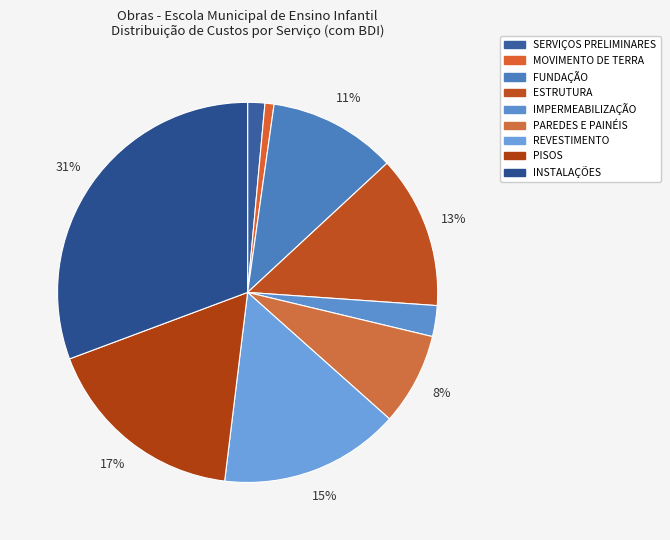

How many segments does this pie chart have?

9